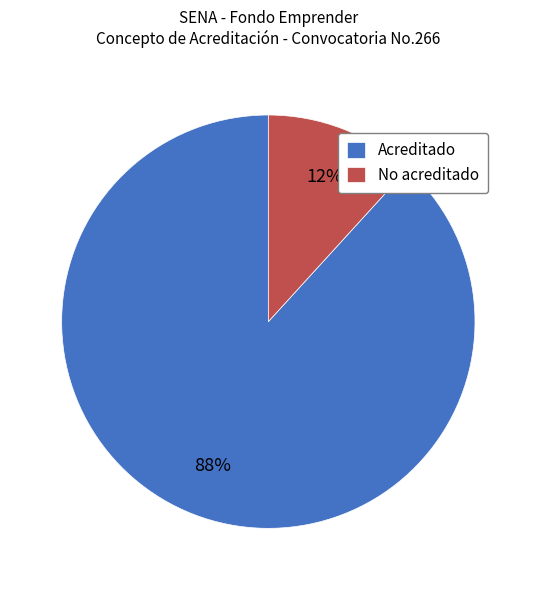

Which slice is the smallest?

No acreditado